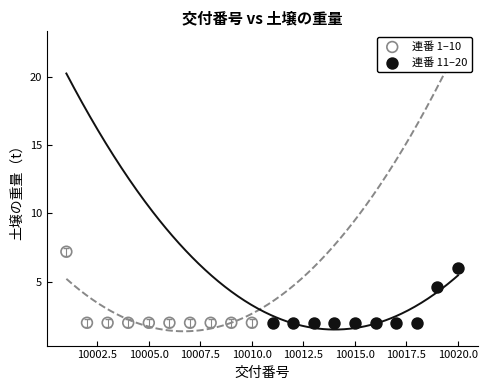

Which series has the largest Y range (max minus min)?

連番 1–10